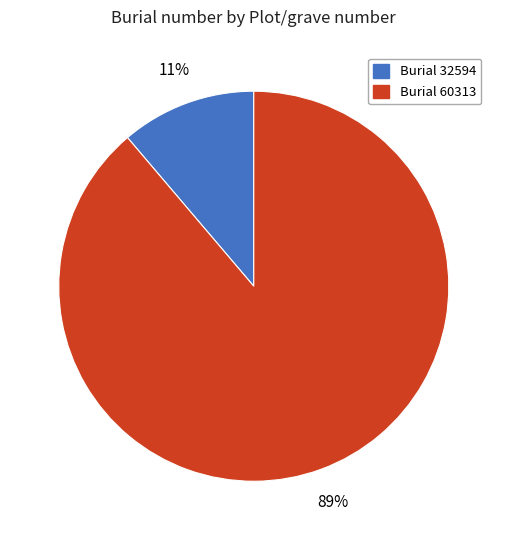

Does any single category account for the majority?

Yes